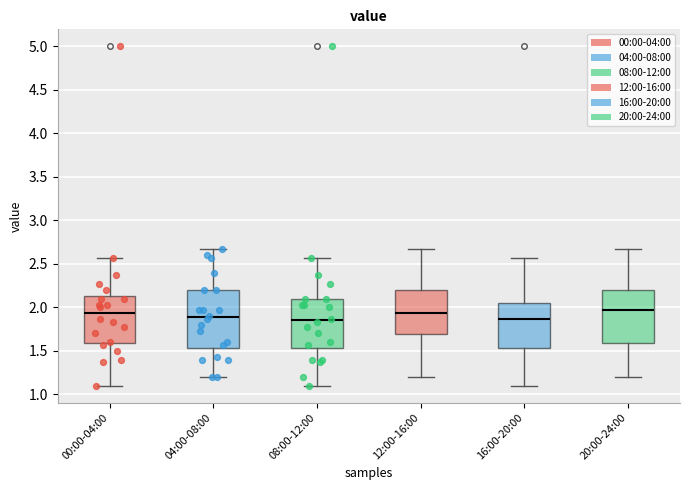

Where is the lower edge of the box for 12:00-16:00 on the y-axis? The values are not printed on the chart, so give them approximately, as read against the axis.

1.70